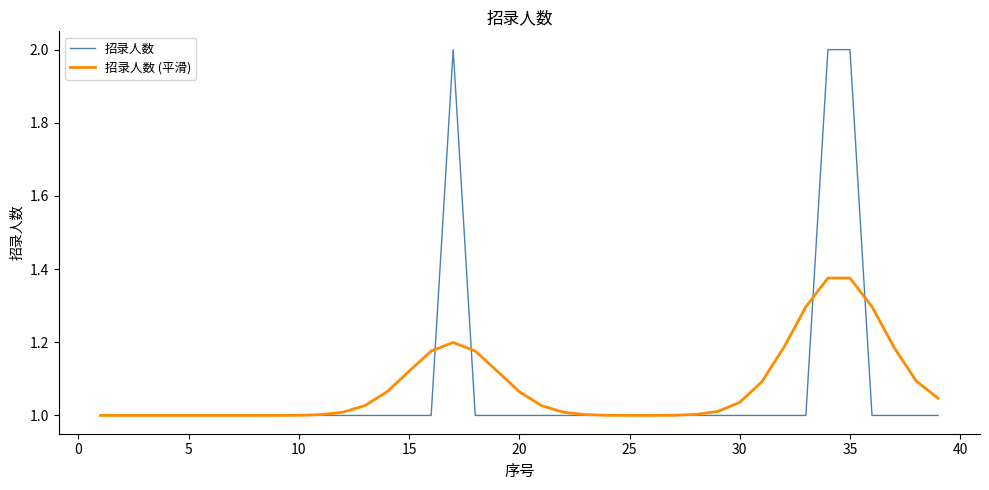

Which series has the largest range (max minus min)?

招录人数